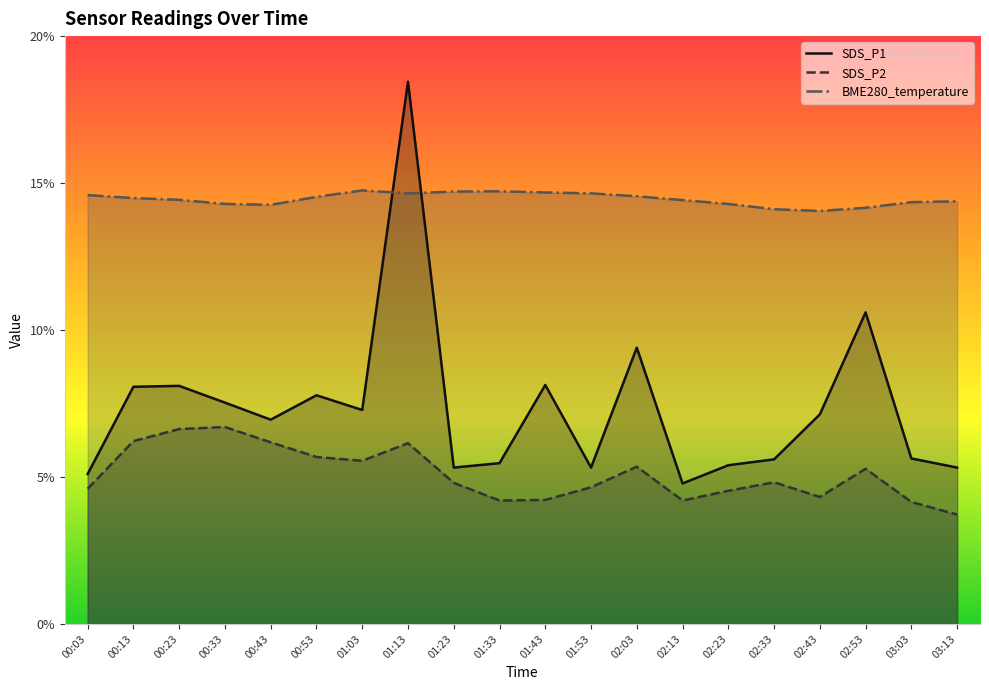

At how many categories does at least one series exceed 7?

20